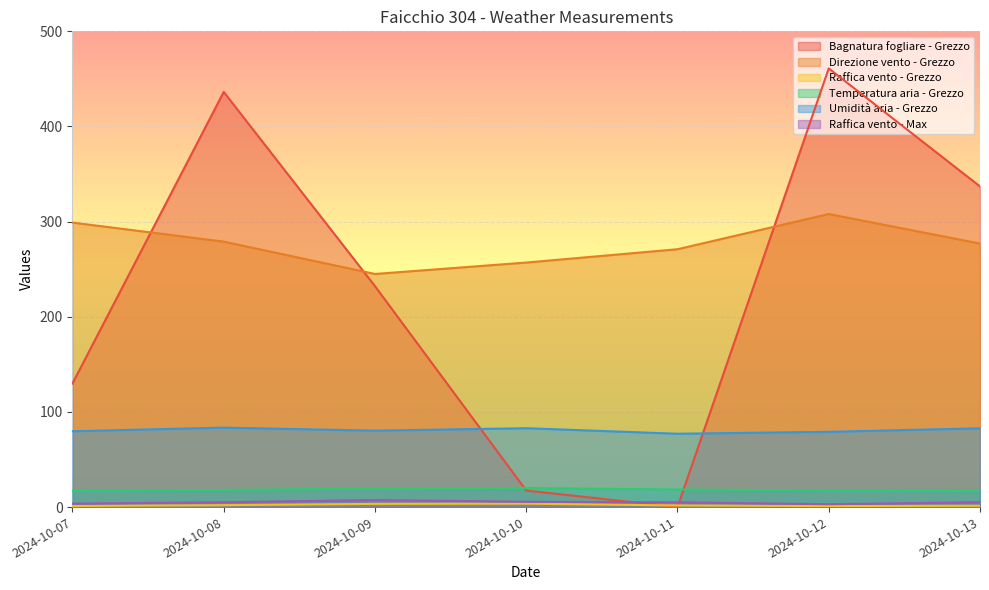

How many intersections are there between Umidità aria - Grezzo and Bagnatura fogliare - Grezzo?

2